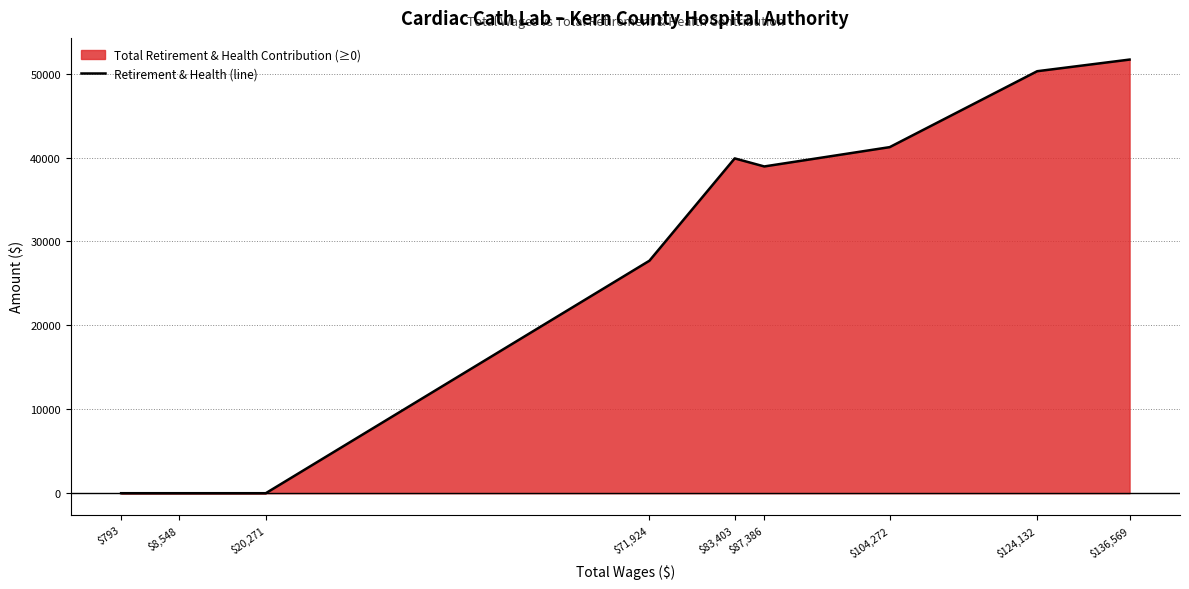

What is the sum of all values?

249726